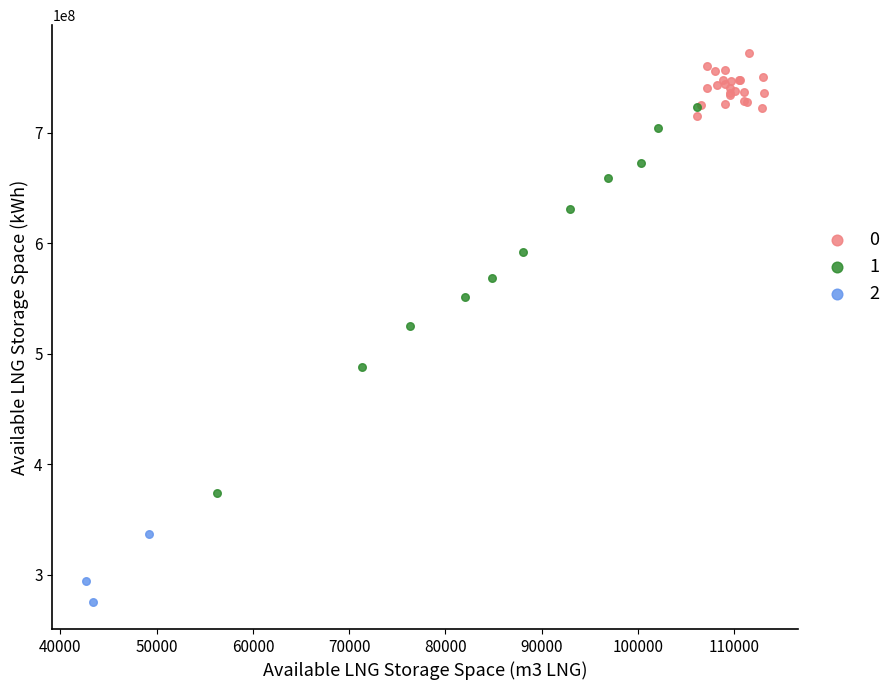

Which series contains the highest Y value?

0